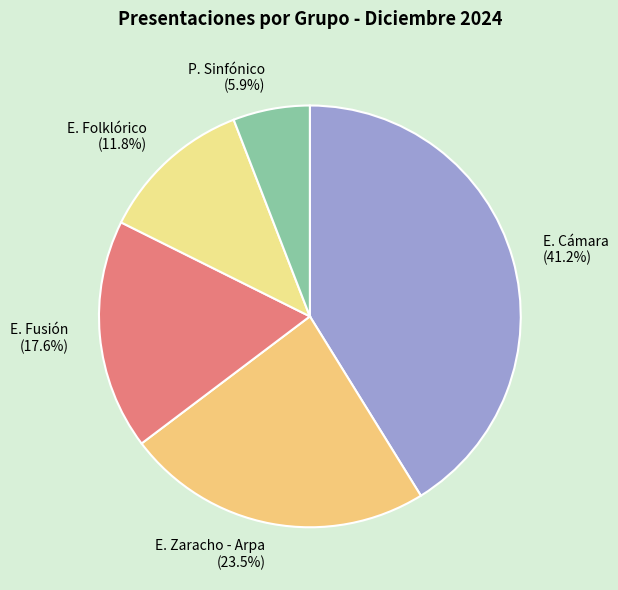

Which has a higher value, E. Cámara (41.2%) or E. Fusión (17.6%)?

E. Cámara (41.2%)